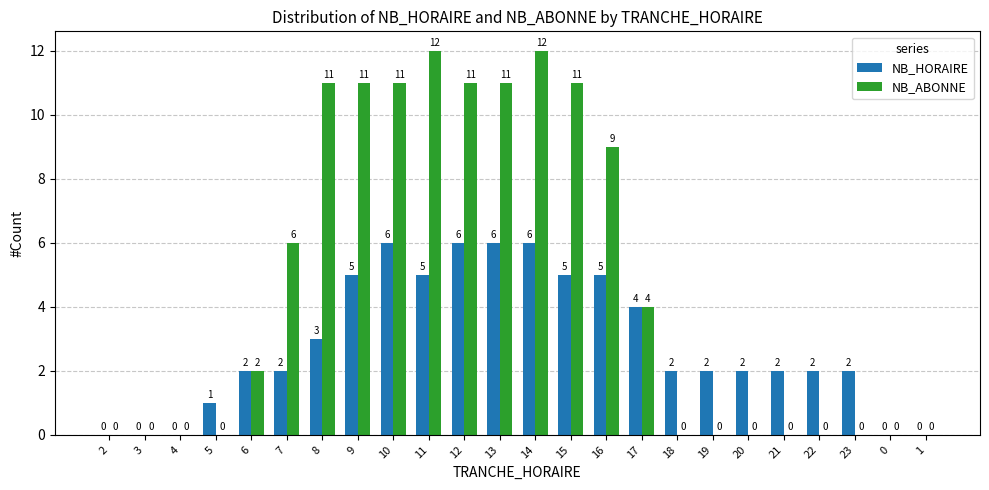

Which series changed the most between 4 and 22?

NB_HORAIRE